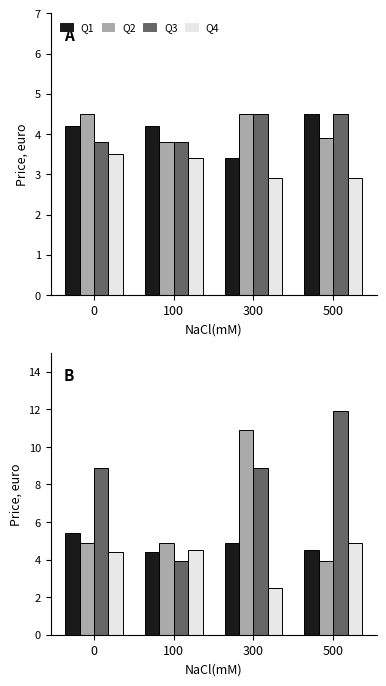

The value of Q4 at 100 is 4.5. True or false?

True